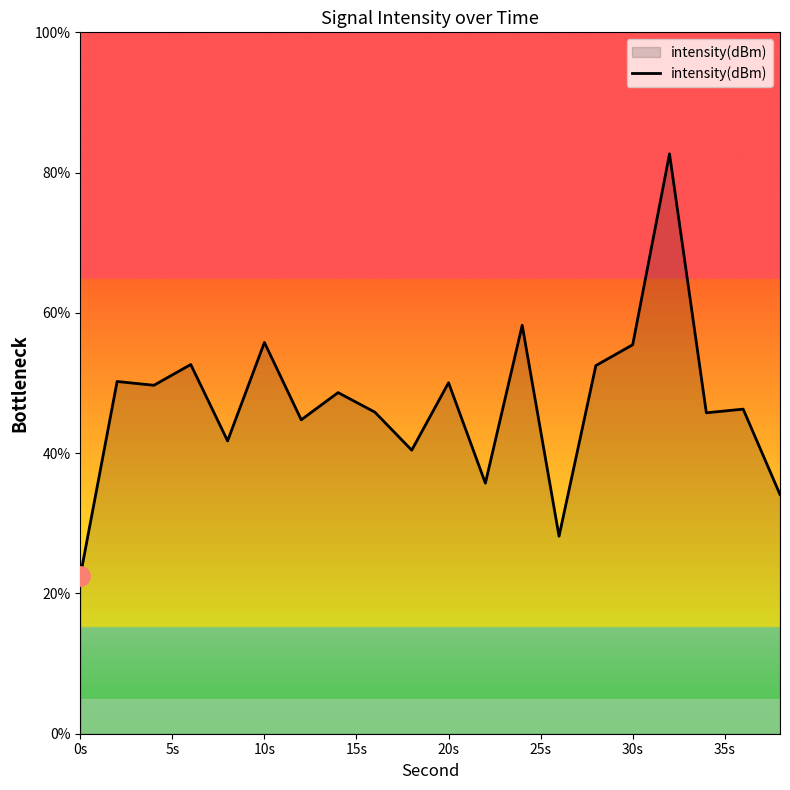

What is the difference between the maximum and minimum values?

60.2